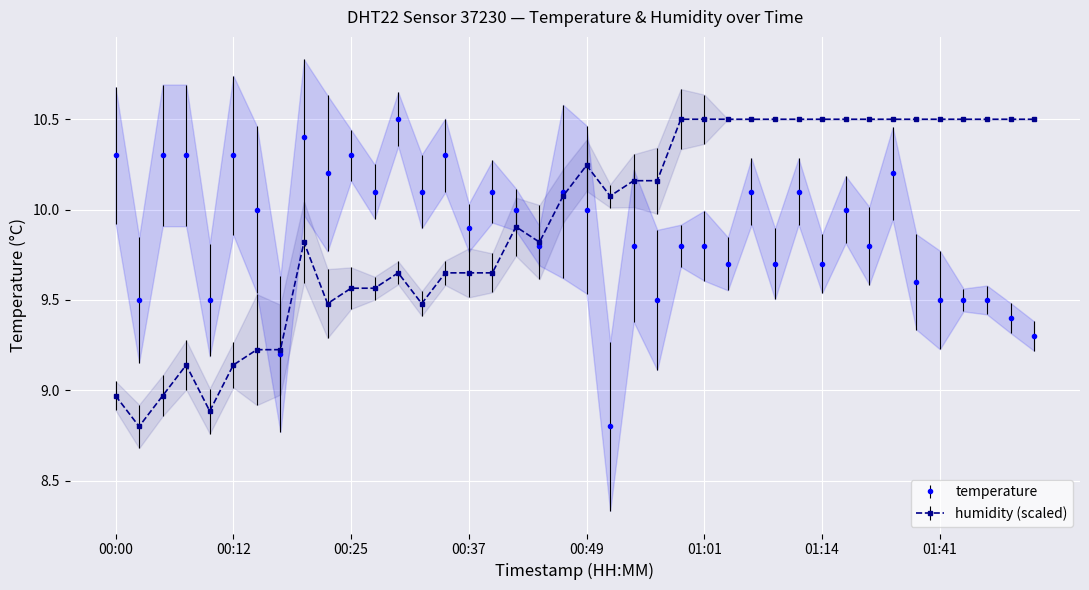

What value does the temperature series have at 00:46?

10.1